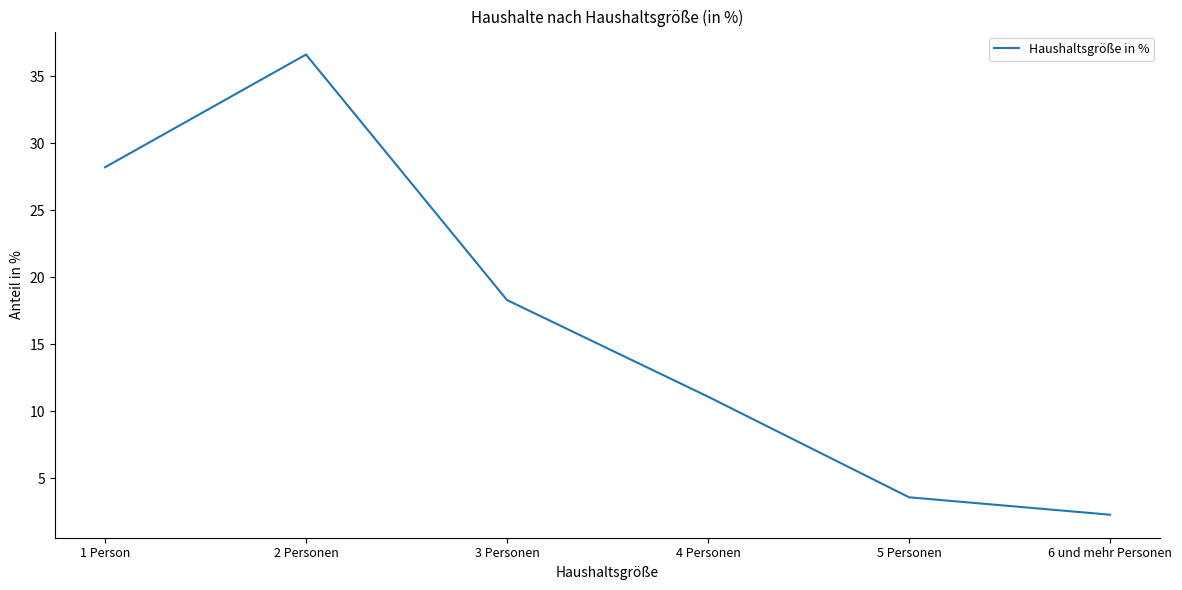

Where is the data nearest to the value 19?

3 Personen